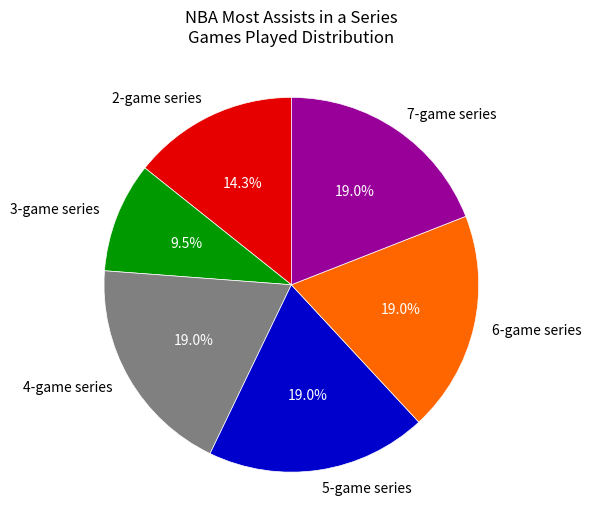

What percentage is NOT represented by 6-game series?

81.0%